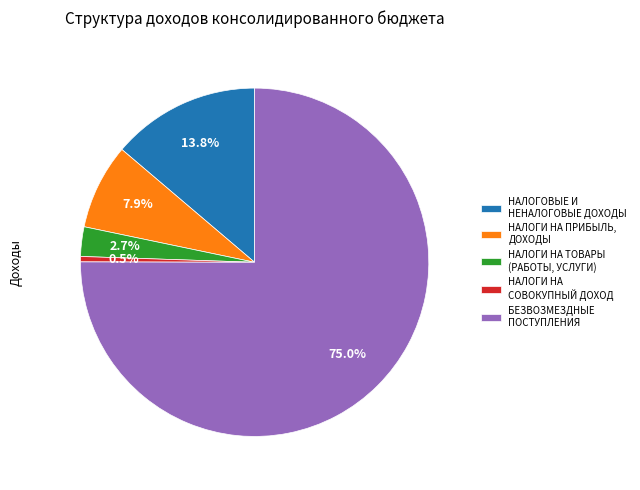

To the nearest percent, what is the average slice percentage?

20%